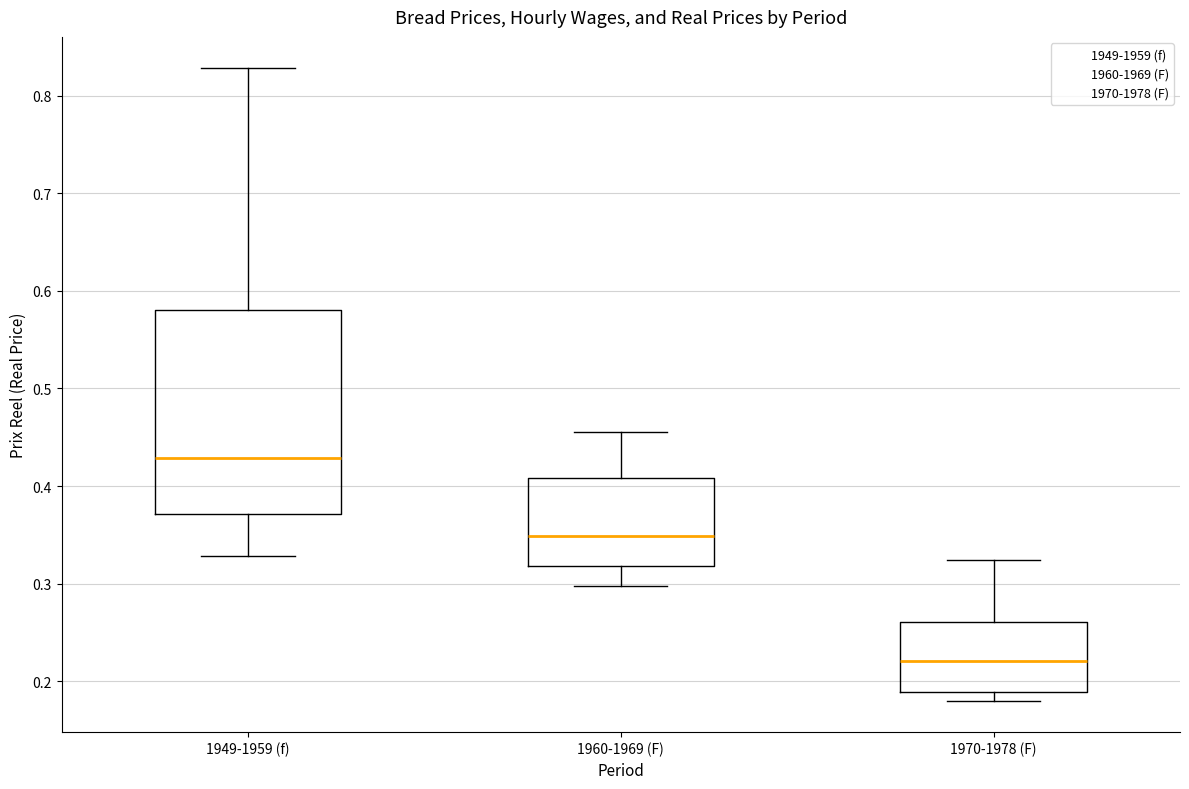

Reading left to right, transcribe this box plot: for each box, give where its median line is, the range the box spans, and where its two whiskers end, as read against the y-axis. The values are not printed on the chart, so give them approximately, as read against the axis.

1949-1959 (f): median 0.43, box 0.37 to 0.58, whiskers 0.33 to 0.83
1960-1969 (F): median 0.35, box 0.32 to 0.41, whiskers 0.30 to 0.46
1970-1978 (F): median 0.22, box 0.19 to 0.26, whiskers 0.18 to 0.32